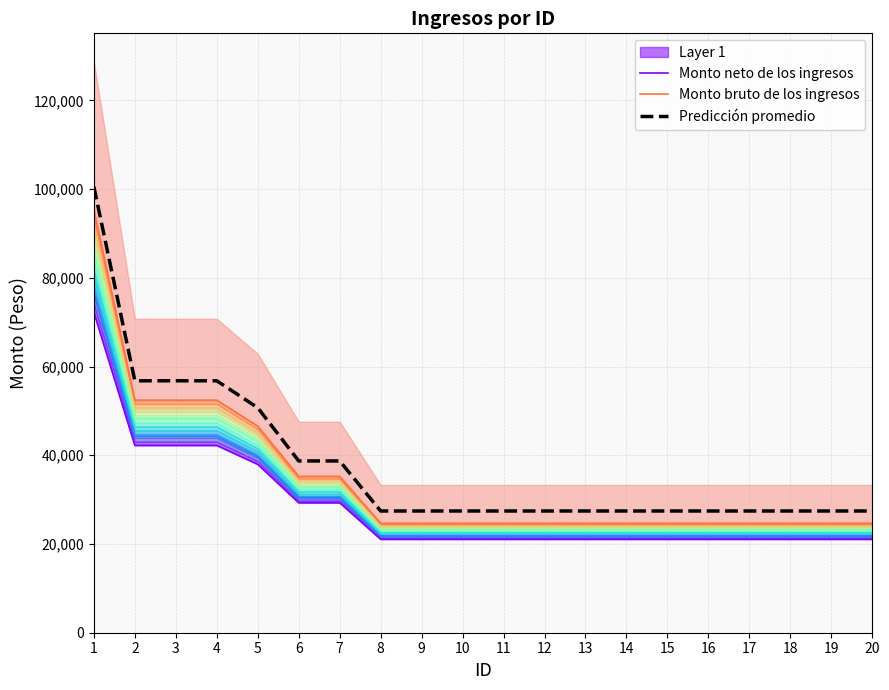

True or false: Monto bruto de los ingresos has more than 1 interior local peaks.

False